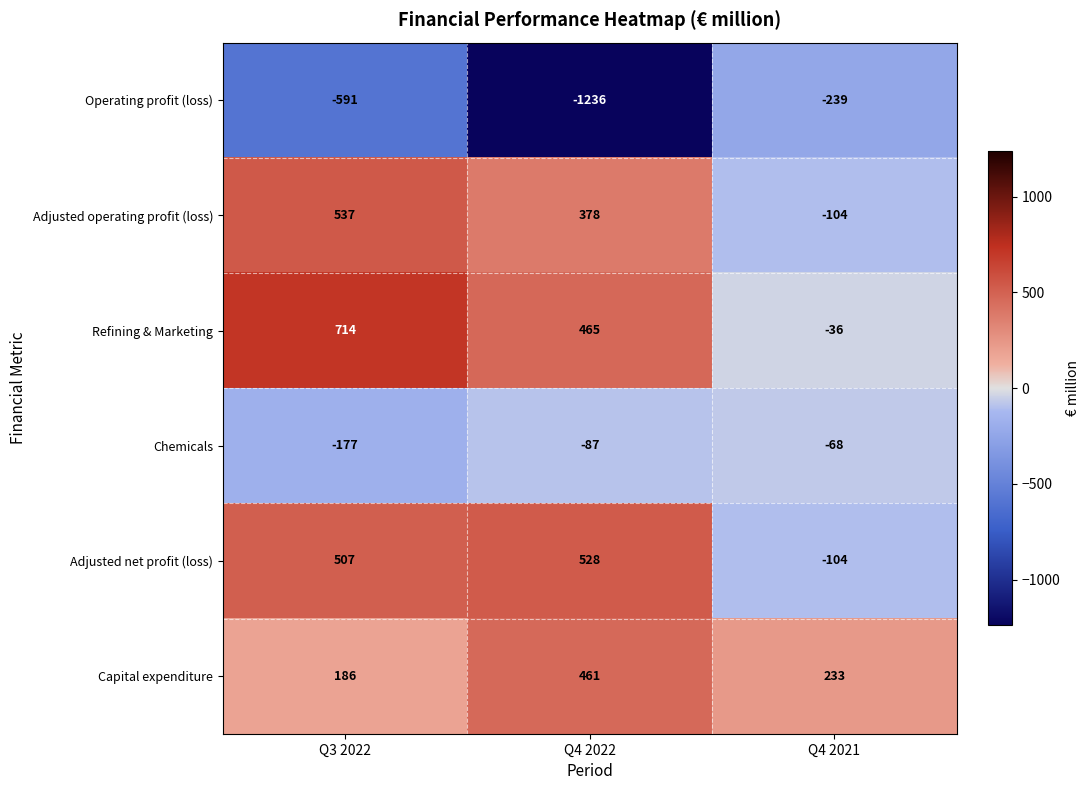

What is the difference between the second highest and minimum values in the Adjusted net profit (loss) series?

611